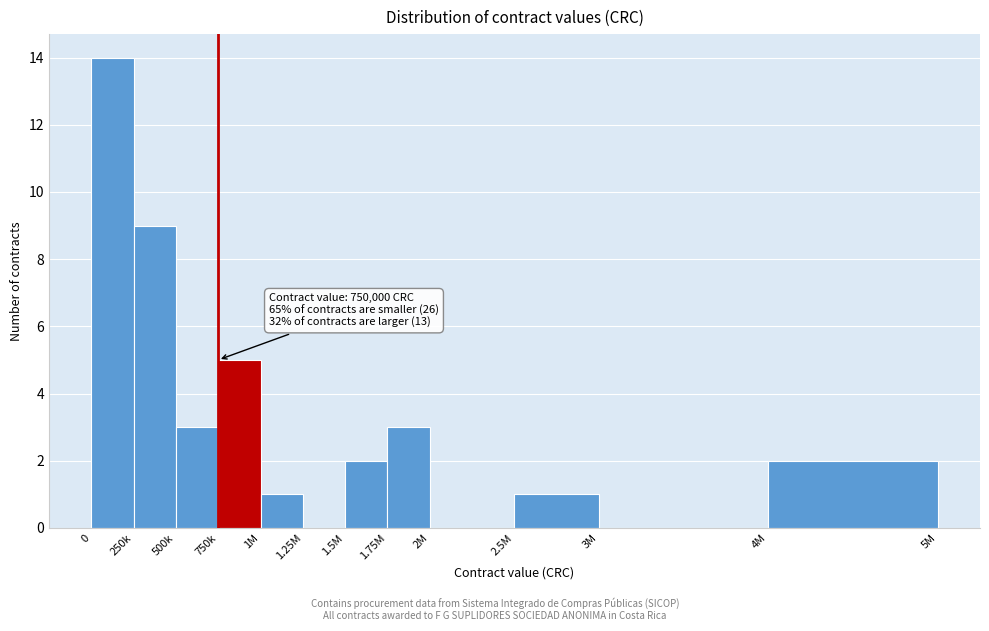

Reading left to right, transcribe all the data shown in this chart.

0=14	250k=9	500k=3	750k=5	1M=1	1.25M=0	1.5M=2	1.75M=3	2M=0	2.5M=1	3M=0	4M=2